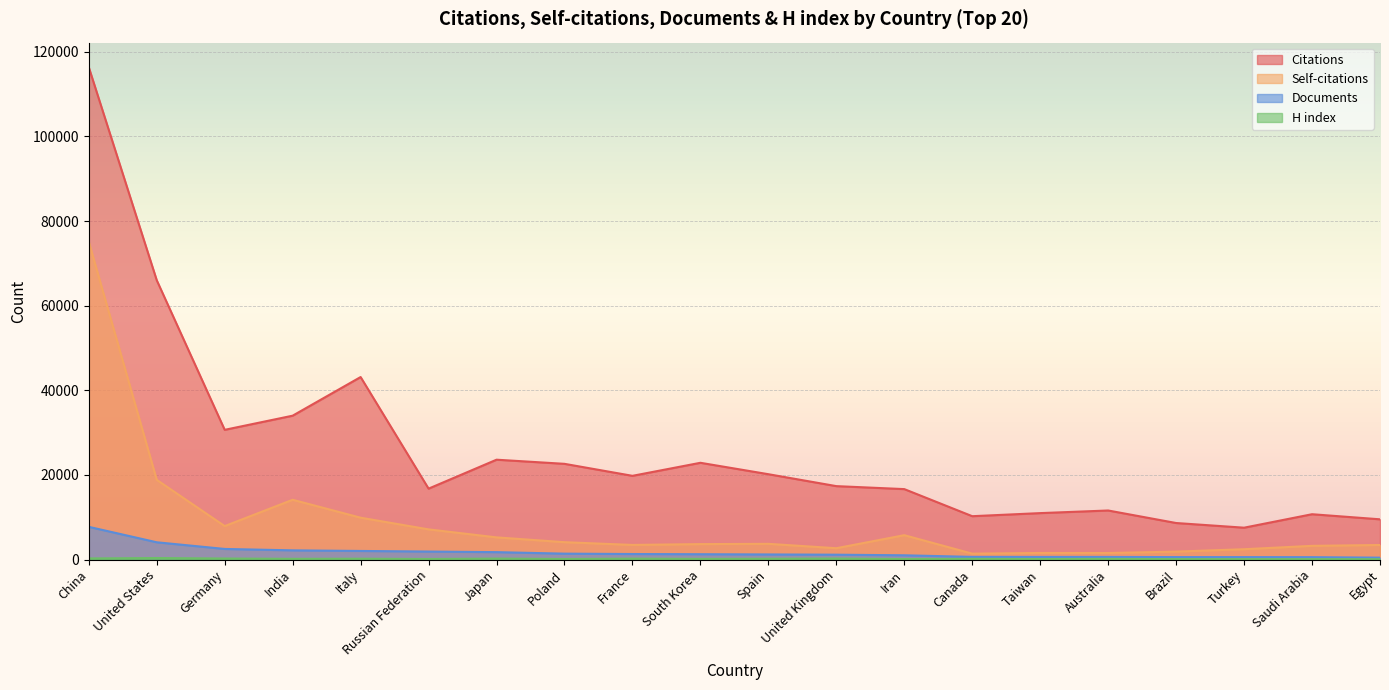

Between Spain and Egypt, which series saw the biggest shift?

Citations